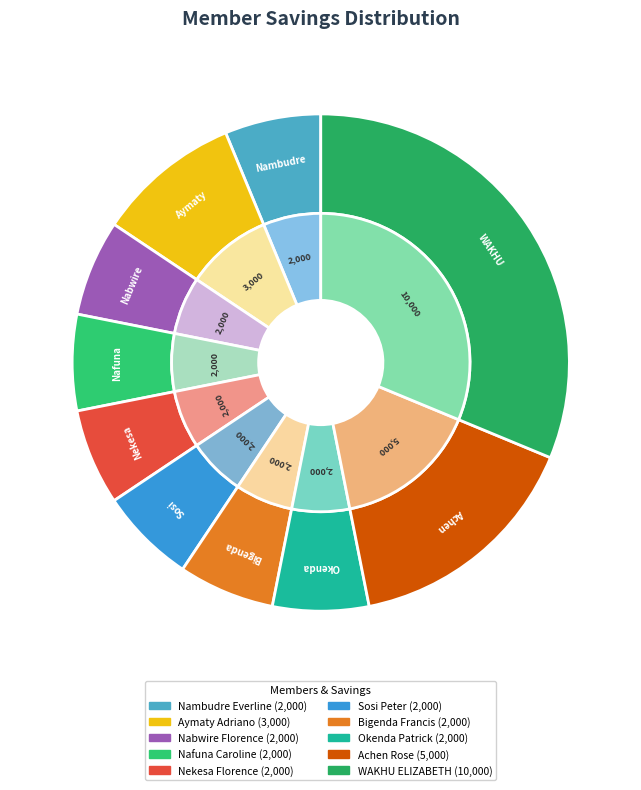

Do Aymaty Adriano and Okenda Patrick together represent more than half of the pie?

No